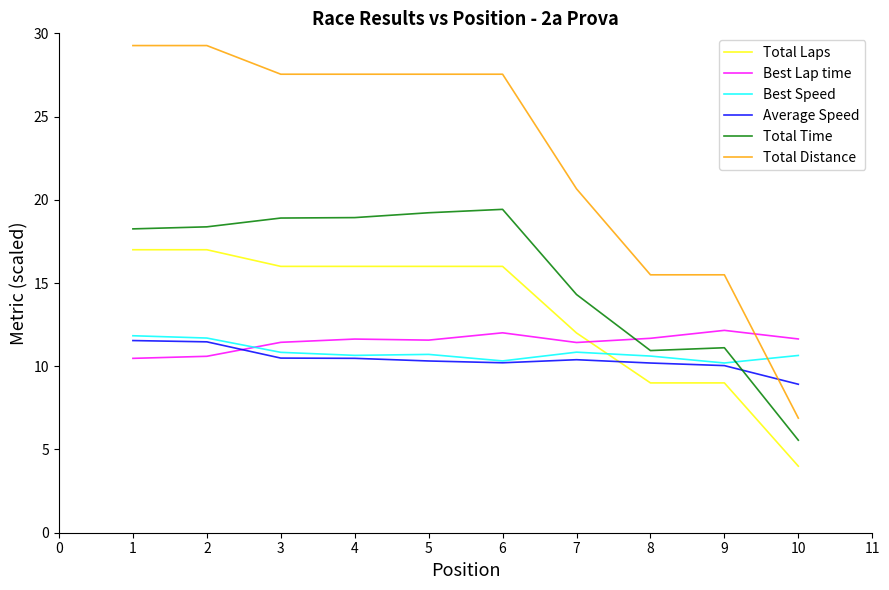

After their last crossing, which series has the higher values: Best Lap time or Total Laps?

Best Lap time